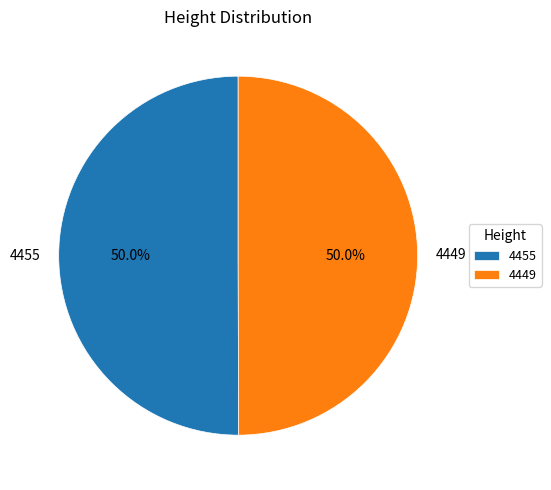

What percentage is NOT represented by 4449?

50.0%